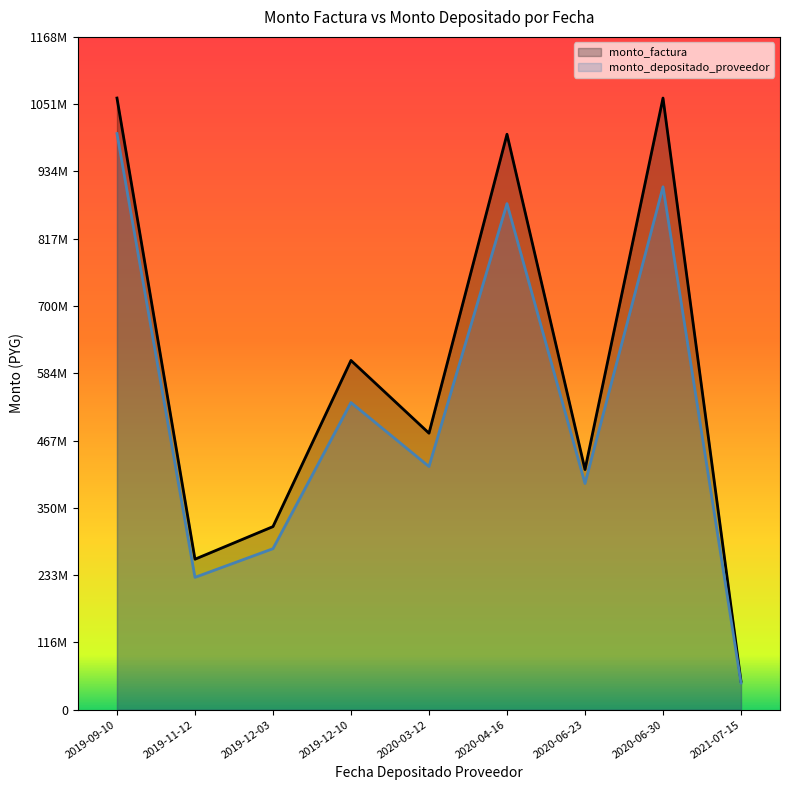

At which label is monto_factura closest to 555633014?

2019-12-10